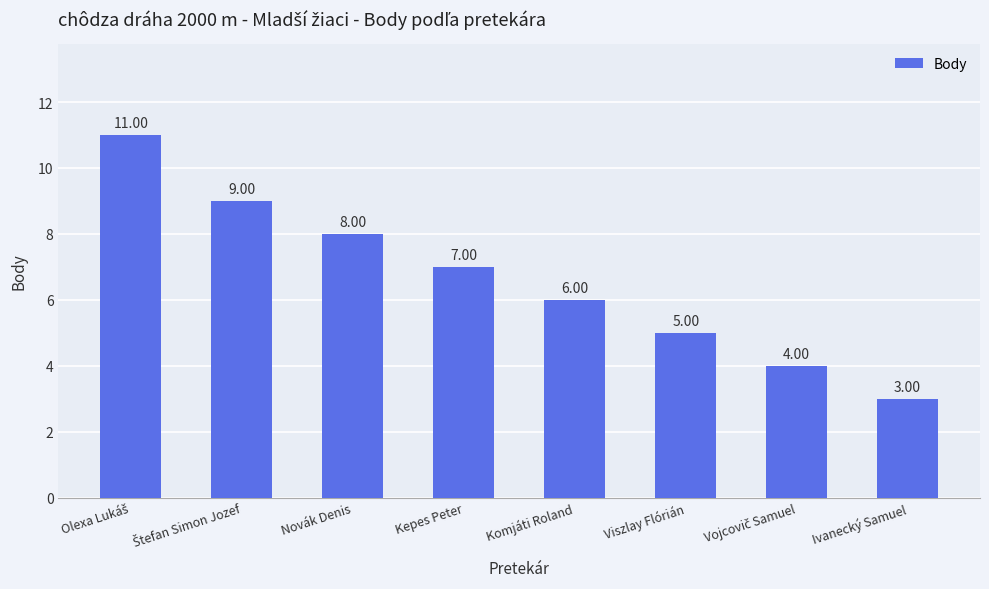

At which label is the value closest to 7?

Kepes Peter